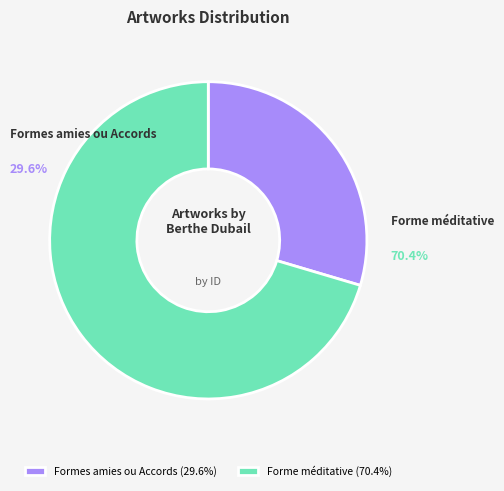

Does Forme méditative account for over 50% of the chart?

Yes